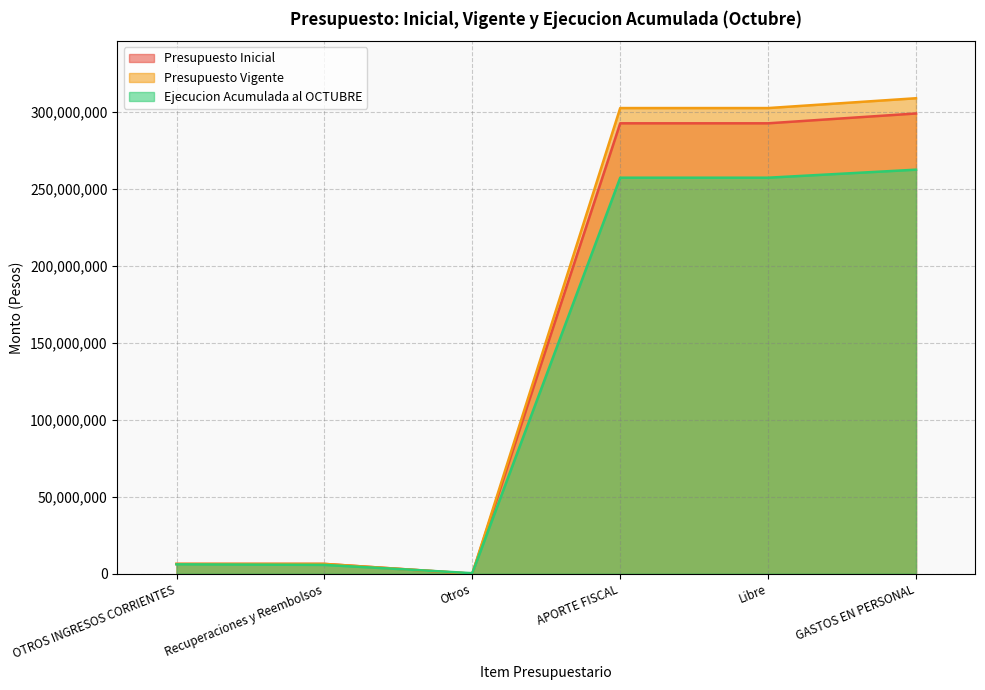

Between Recuperaciones y Reembolsos and Libre, which series saw the biggest shift?

Presupuesto Vigente